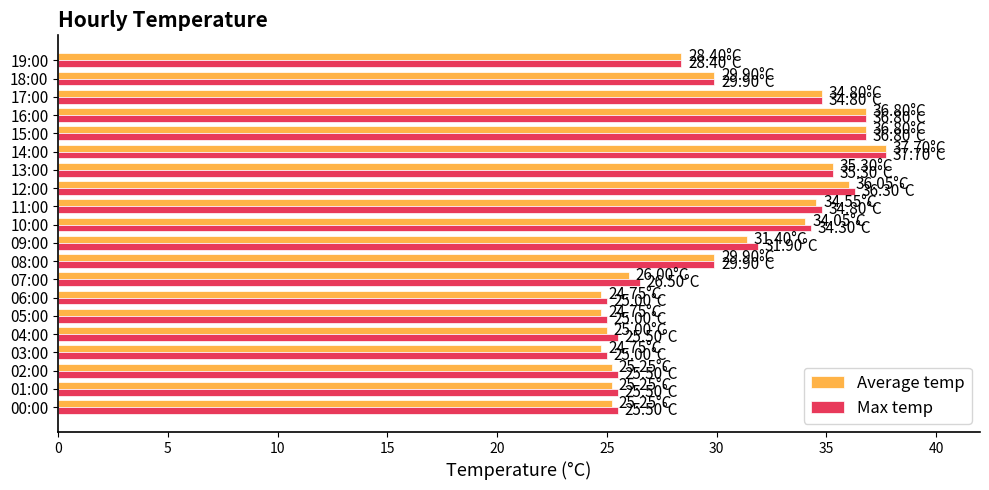

At how many categories does at least one series exceed 35?

5